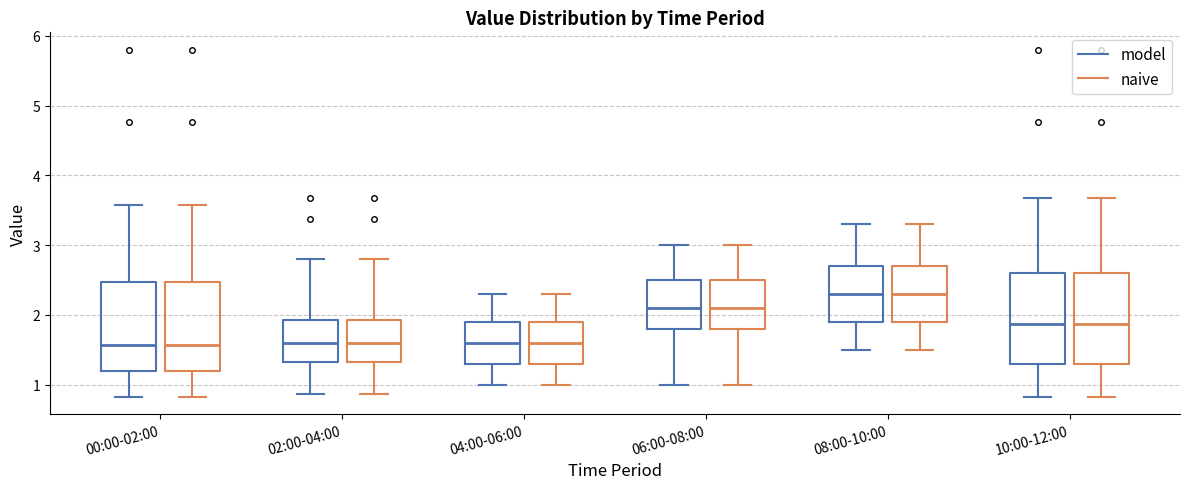

Reading left to right, read every box against the y-axis: the position of its median line, the range the box covers, and the ends of its whiskers. The values are not printed on the chart, so give them approximately, as read against the axis.

00:00-02:00 (model): median 1.6, box 1.2 to 2.5, whiskers 0.8 to 3.6
00:00-02:00 (naive): median 1.6, box 1.2 to 2.5, whiskers 0.8 to 3.6
02:00-04:00 (model): median 1.6, box 1.3 to 1.9, whiskers 0.9 to 2.8
02:00-04:00 (naive): median 1.6, box 1.3 to 1.9, whiskers 0.9 to 2.8
04:00-06:00 (model): median 1.6, box 1.3 to 1.9, whiskers 1.0 to 2.3
04:00-06:00 (naive): median 1.6, box 1.3 to 1.9, whiskers 1.0 to 2.3
06:00-08:00 (model): median 2.1, box 1.8 to 2.5, whiskers 1.0 to 3.0
06:00-08:00 (naive): median 2.1, box 1.8 to 2.5, whiskers 1.0 to 3.0
08:00-10:00 (model): median 2.3, box 1.9 to 2.7, whiskers 1.5 to 3.3
08:00-10:00 (naive): median 2.3, box 1.9 to 2.7, whiskers 1.5 to 3.3
10:00-12:00 (model): median 1.9, box 1.3 to 2.6, whiskers 0.8 to 3.7
10:00-12:00 (naive): median 1.9, box 1.3 to 2.6, whiskers 0.8 to 3.7